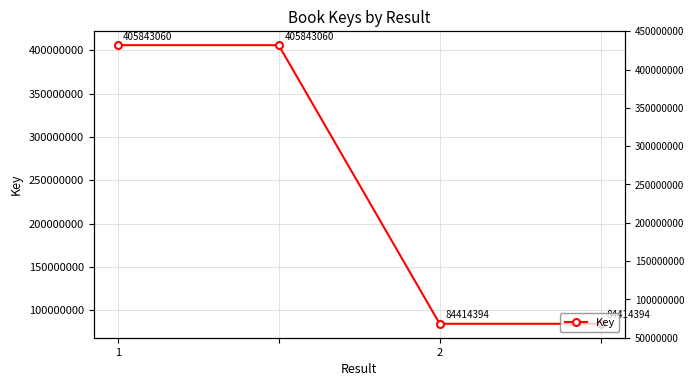

Rank the categories by value from lowest to highest.

2, 3, 1, 2